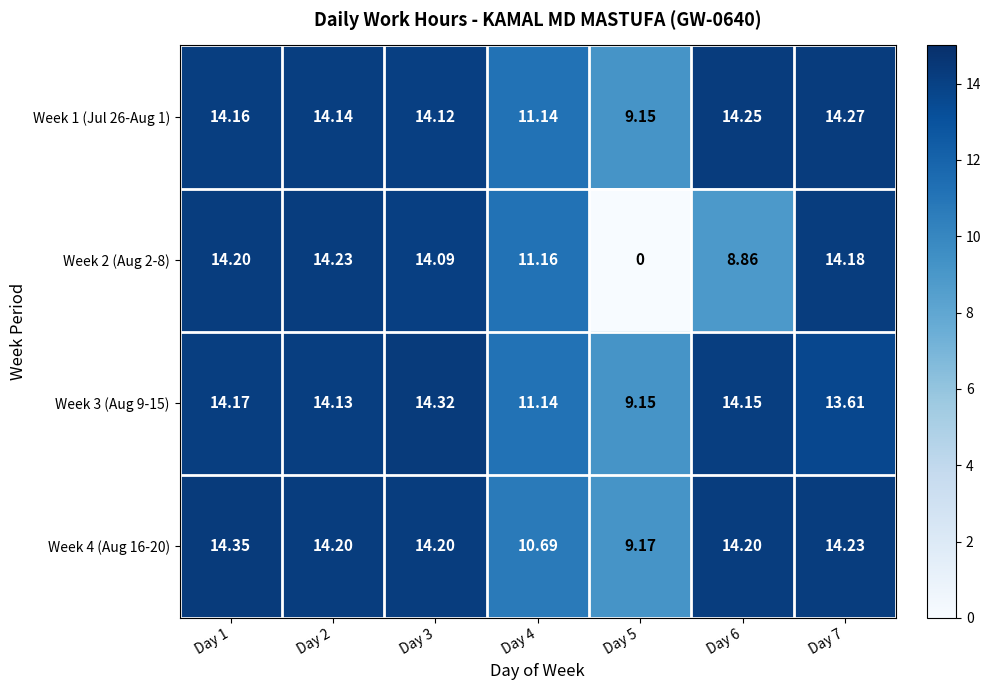

Is the value of Week 3 (Aug 9-15) at Day 3 greater than the value of Week 2 (Aug 2-8) at Day 4?

Yes